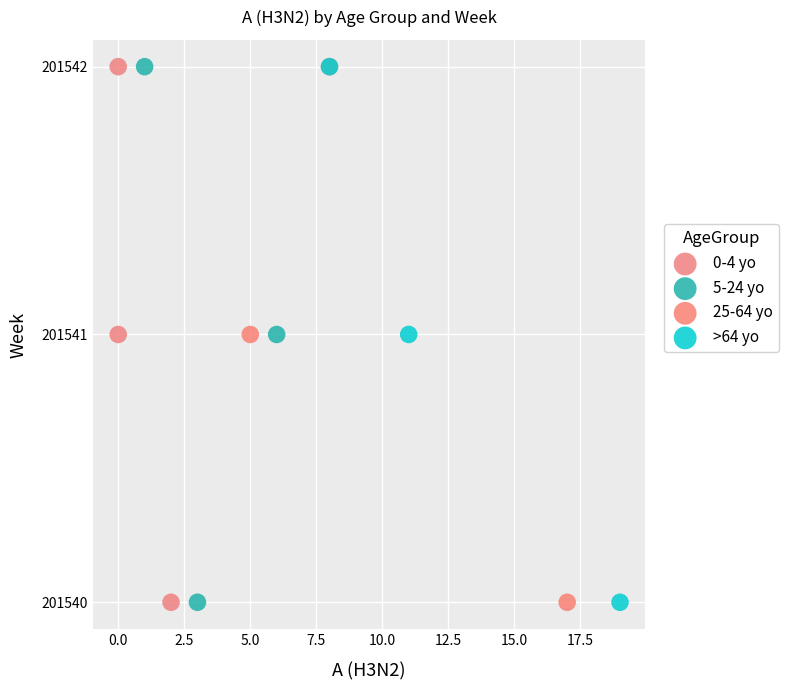

What are all the series names shown in the legend?

0-4 yo, 5-24 yo, 25-64 yo, >64 yo